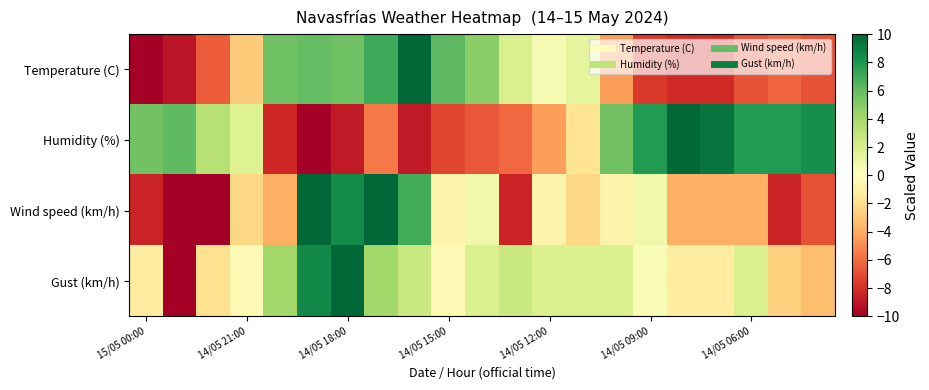

What is the minimum value shown in the chart?

-10.0